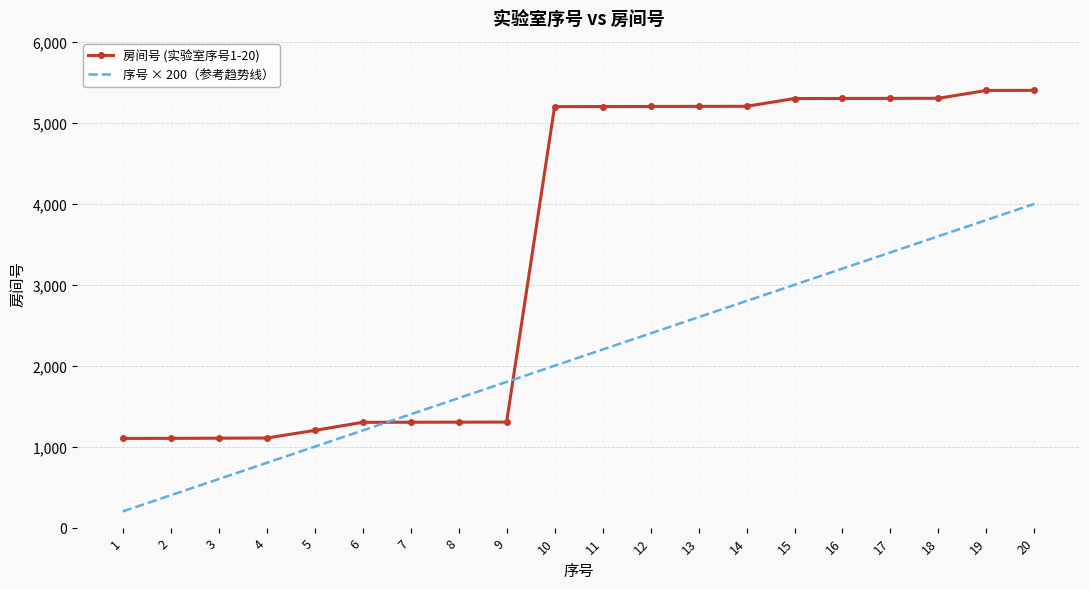

True or false: 序号 × 200（参考趋势线） has more than 1 interior local peaks.

False